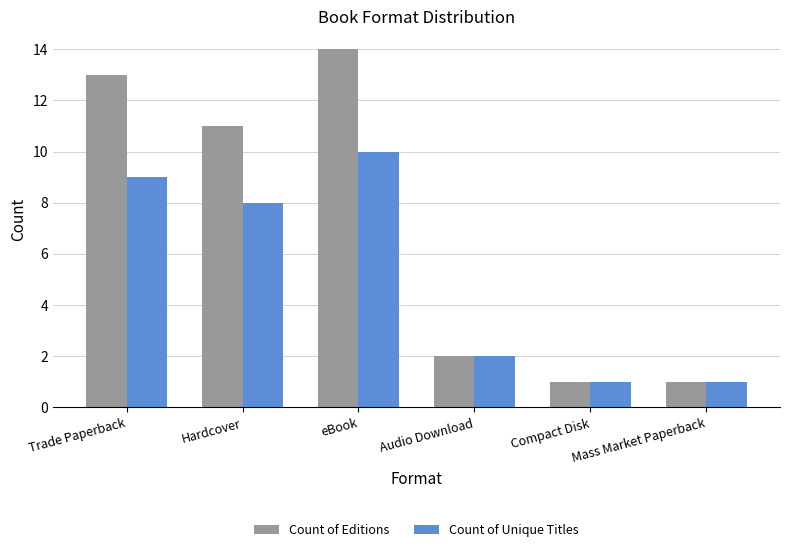

What is the label of the 1st bar from the left?

Trade Paperback